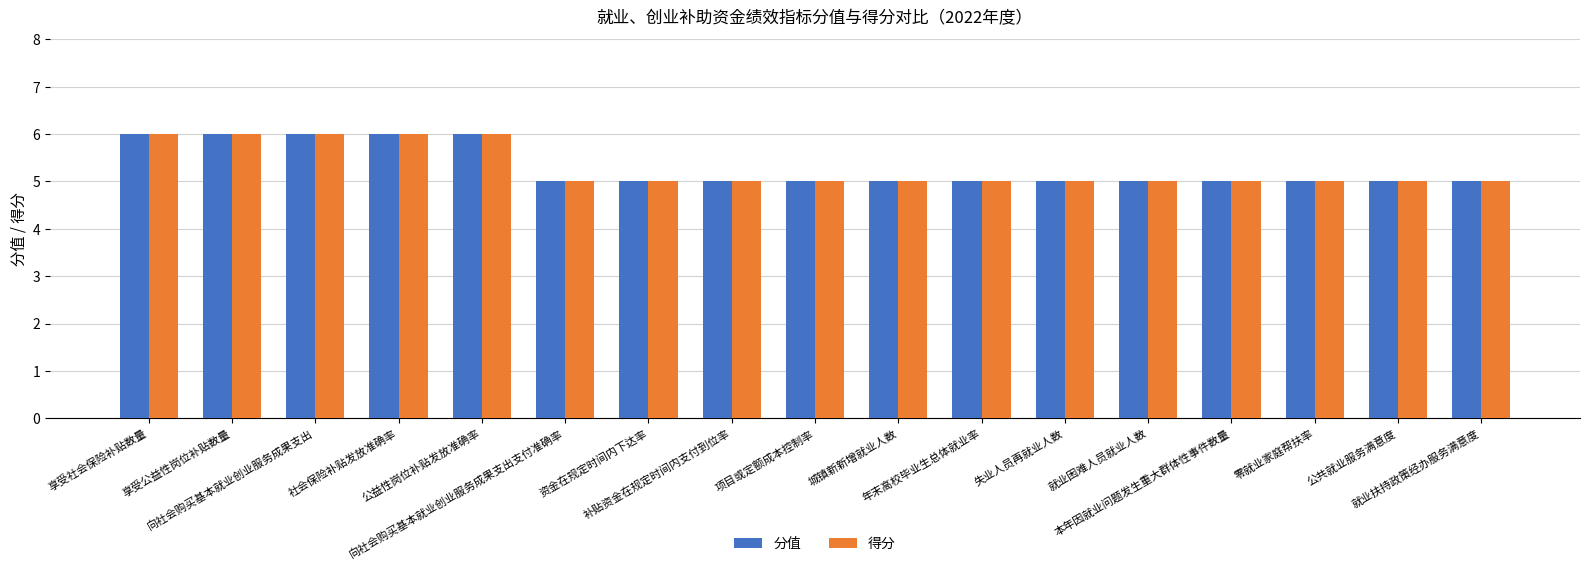

What is the label of the 17th bar from the left?

就业扶持政策经办服务满意度